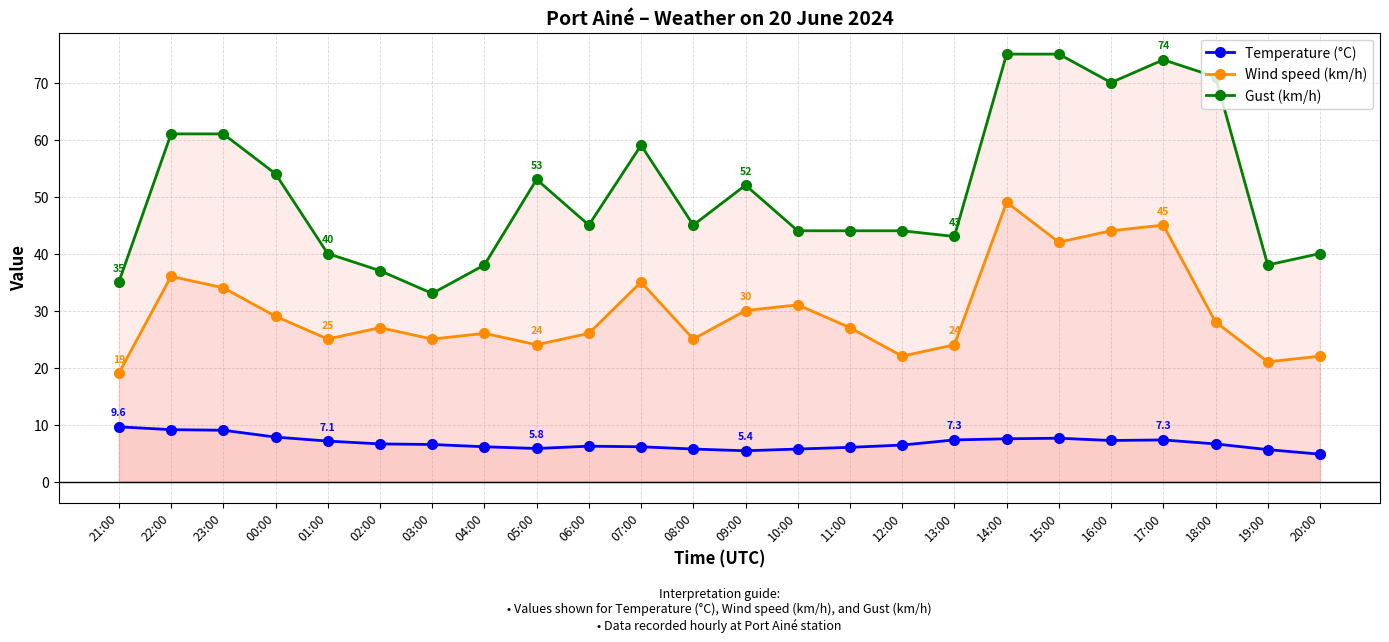

Reading right to left, list all the values displayed in this chart.

Temperature (°C): 4.8	5.6	6.6	7.3	7.2	7.6	7.5	7.3	6.4	6.0	5.7	5.4	5.7	6.1	6.2	5.8	6.1	6.5	6.6	7.1	7.8	9.0	9.1	9.6
Wind speed (km/h): 22.0	21.0	28.0	45.0	44.0	42.0	49.0	24.0	22.0	27.0	31.0	30.0	25.0	35.0	26.0	24.0	26.0	25.0	27.0	25.0	29.0	34.0	36.0	19.0
Gust (km/h): 40.0	38.0	71.0	74.0	70.0	75.0	75.0	43.0	44.0	44.0	44.0	52.0	45.0	59.0	45.0	53.0	38.0	33.0	37.0	40.0	54.0	61.0	61.0	35.0